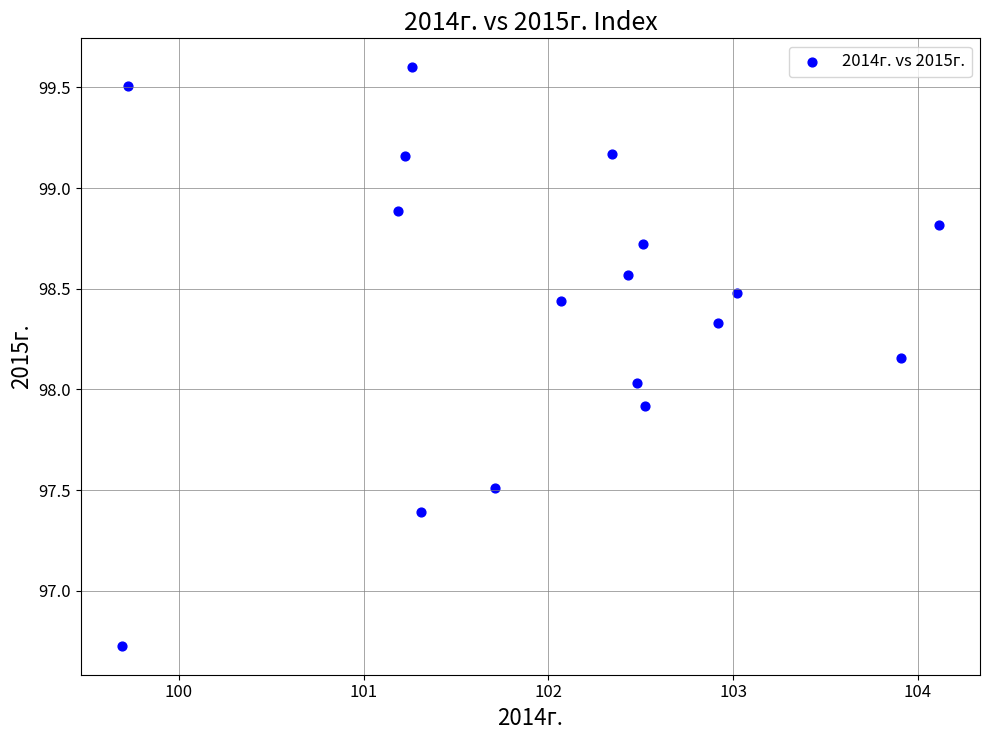

What is the range of Y values (max minus min)?

2.9